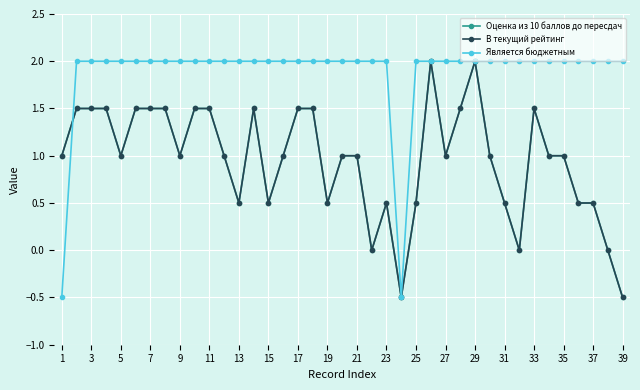

Does the chart have visible grid lines?

Yes